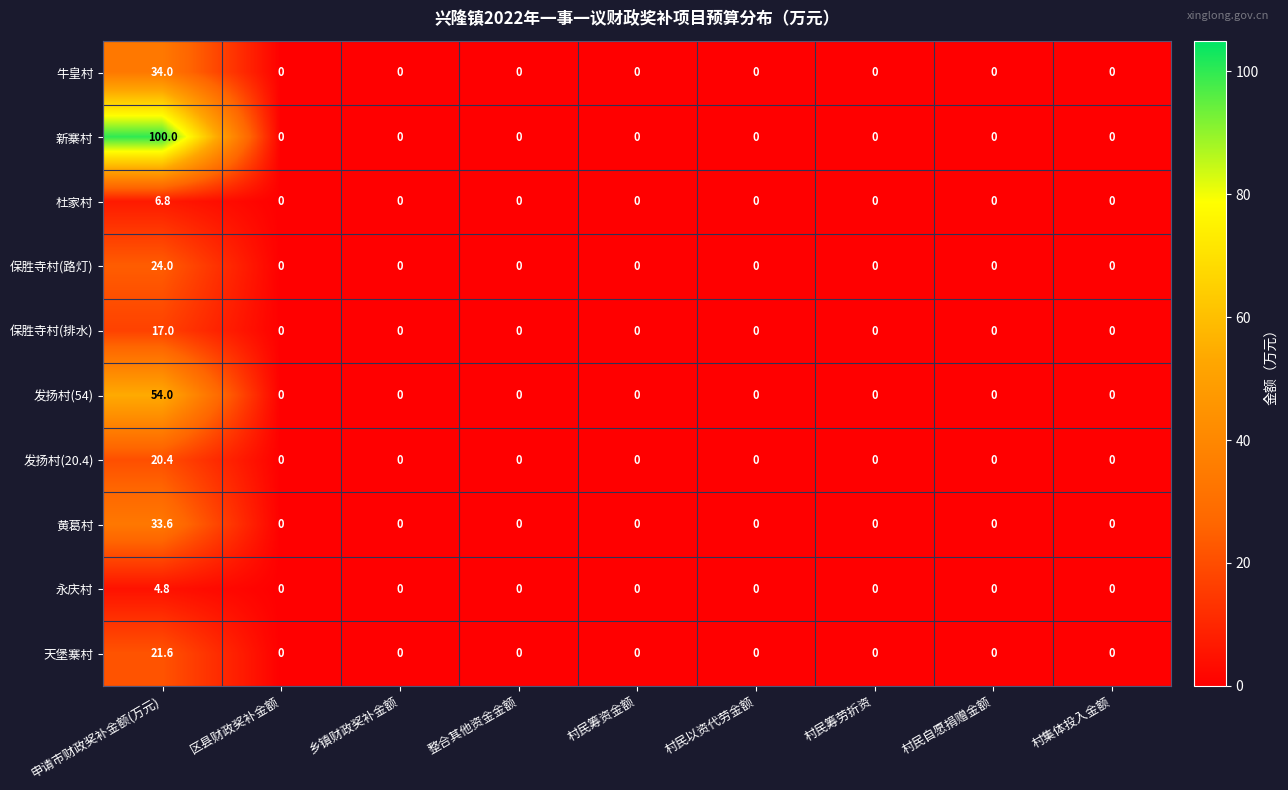

True or false: 保胜寺村(路灯) has a value of 0.0 at 整合其他资金金额.

True